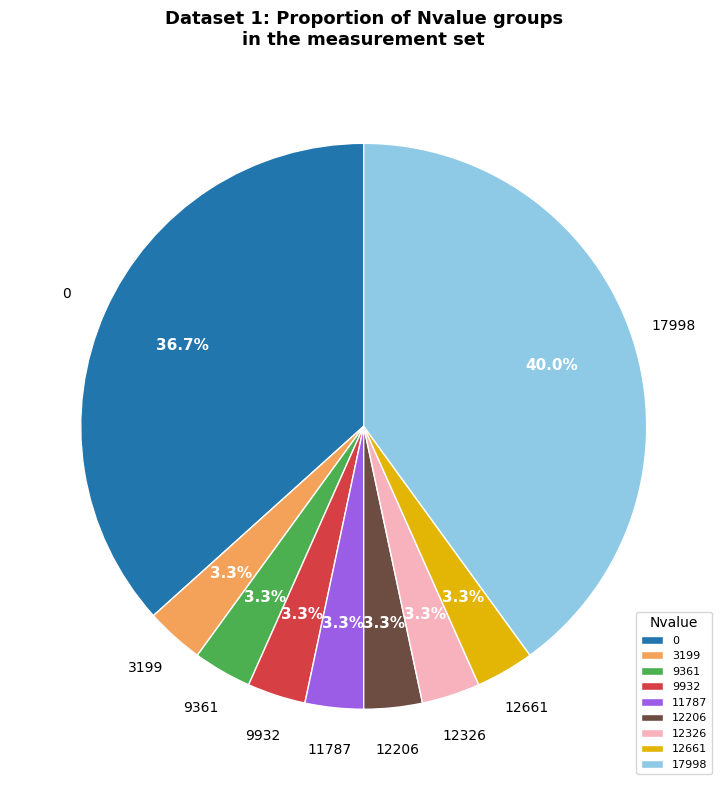

Is there a majority slice in this chart?

No